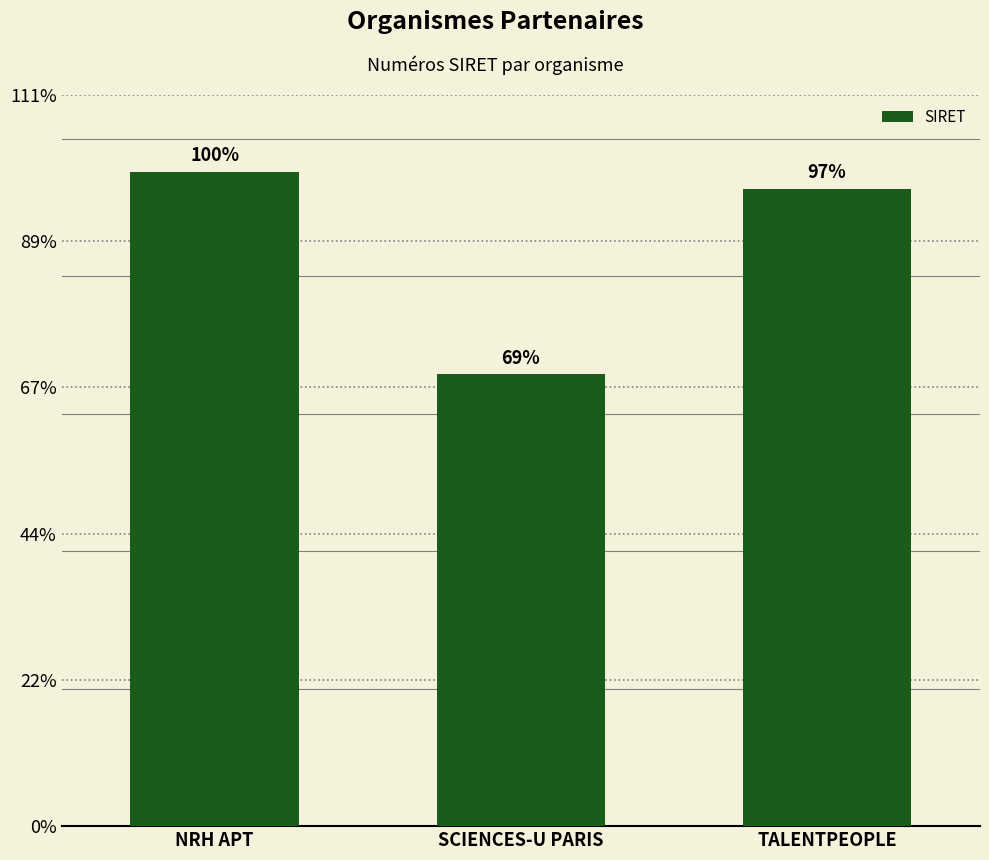

Approximately how many times larger is the value at SCIENCES-U PARIS compared to NRH APT?

0.7